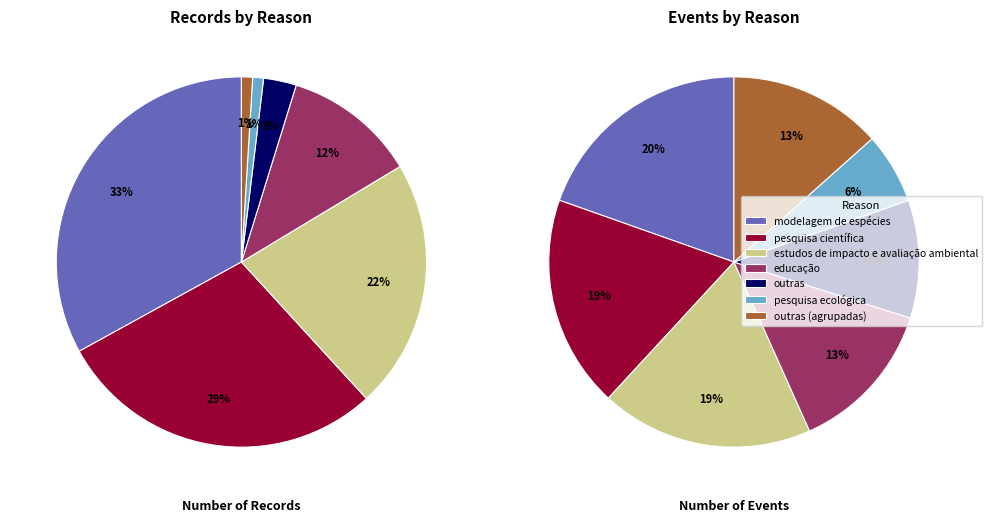

To the nearest percent, what is the combined percentage of outras and educação?

14%